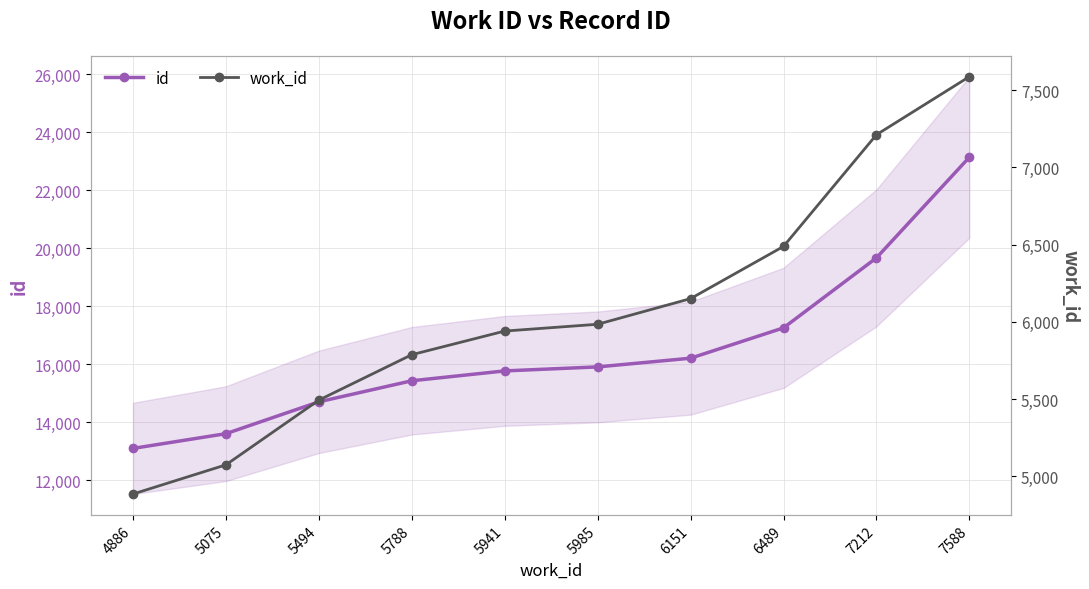

What is the greatest value displayed?

23144